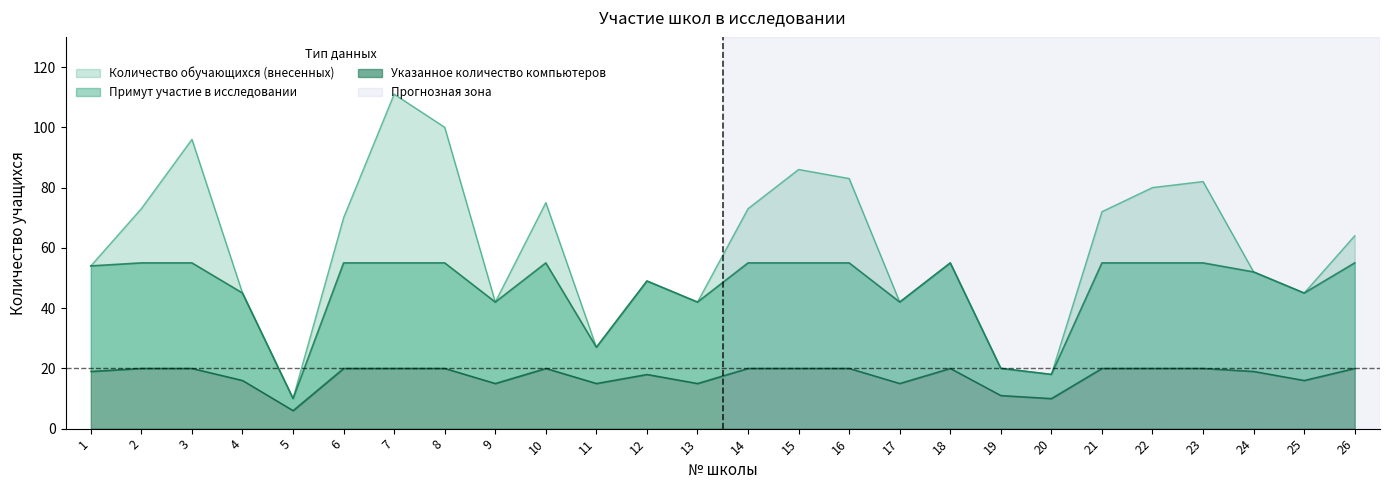

True or false: Количество обучающихся (внесенных) and Примут участие в исследовании cross at least once.

False